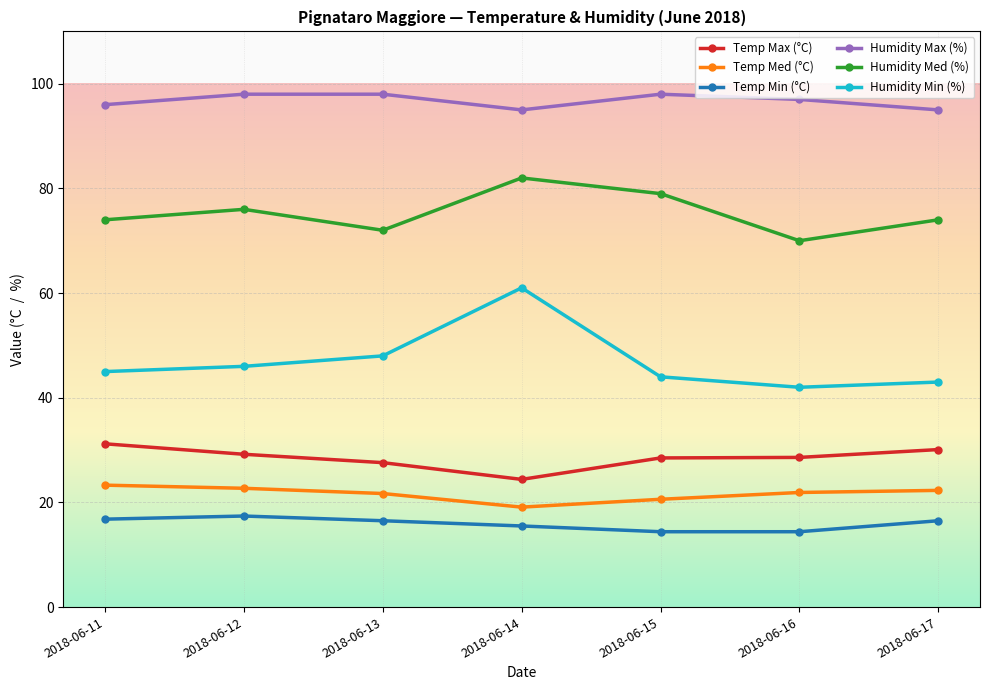

What is the minimum value shown in the chart?

14.4